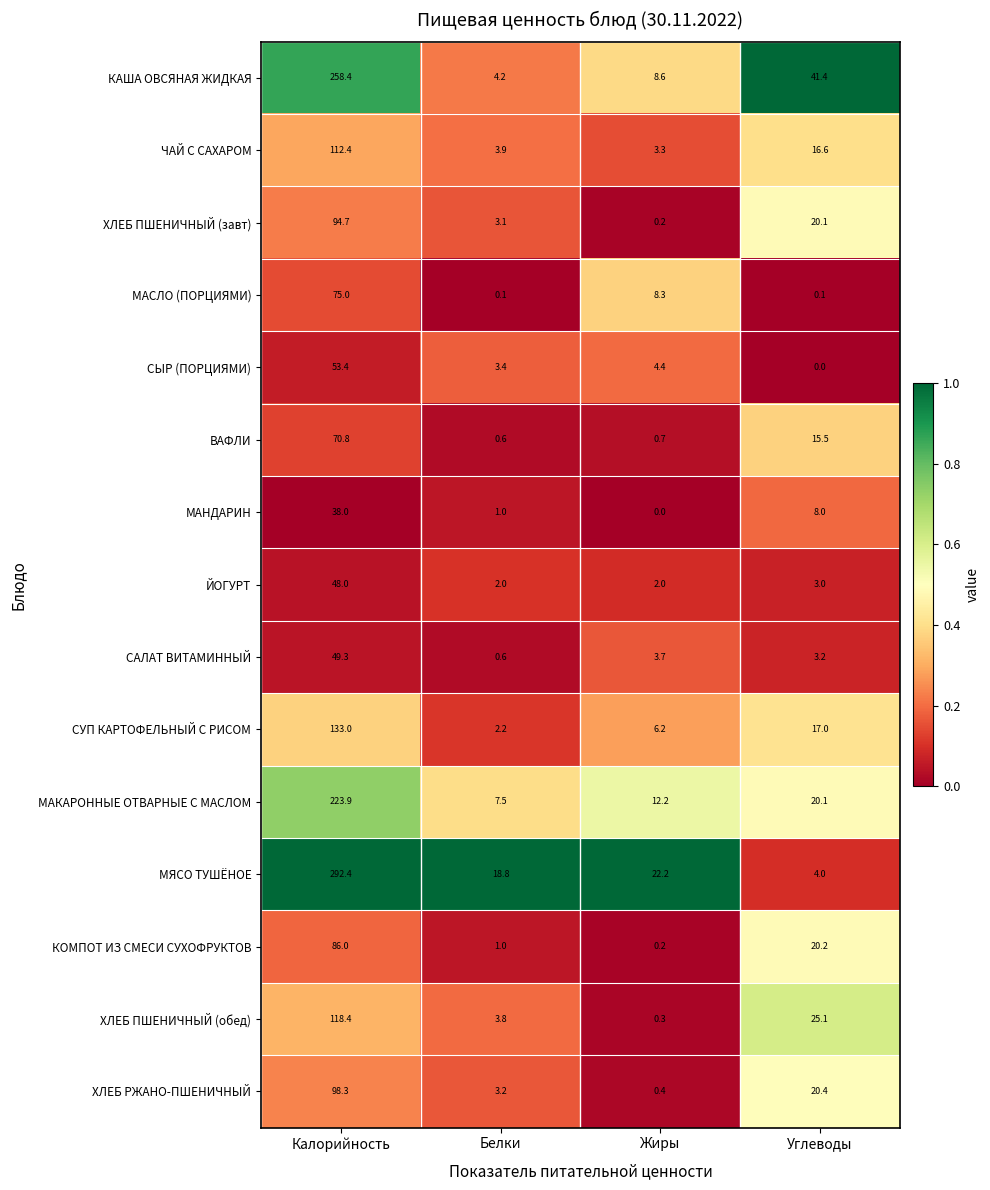

Is it true that ХЛЕБ РЖАНО-ПШЕНИЧНЫЙ equals 98.3 at Калорийность?

True